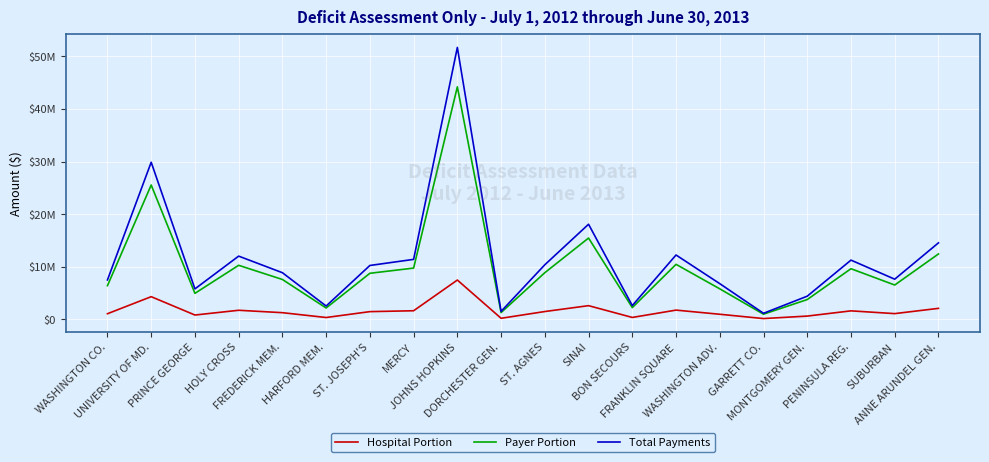

Is the value of Total Payments at ANNE ARUNDEL GEN. greater than the value of Hospital Portion at WASHINGTON CO.?

Yes